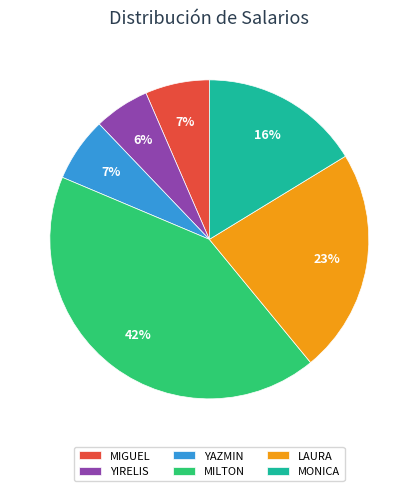

Combined, do LAURA and YIRELIS account for over 50%?

No